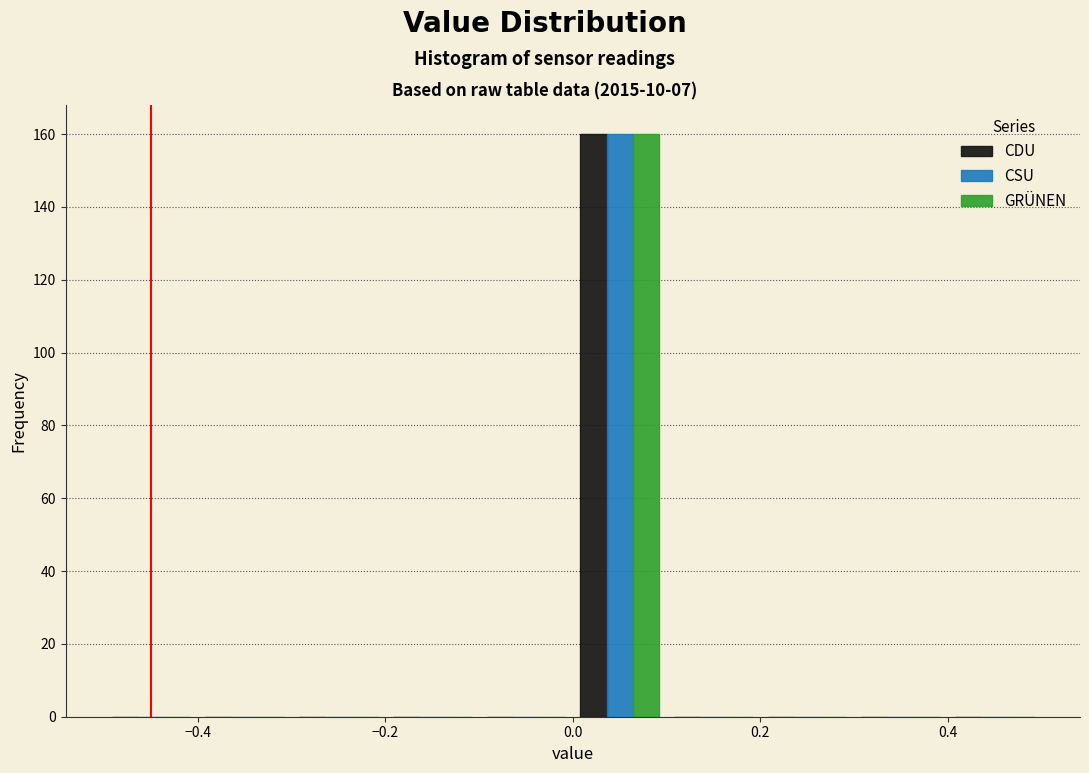

Reading left to right, transcribe this chart: for each range on the x-axis, give the height of each series' bar. The values are not printed on the chart, so give them approximately, as read against the axis.

-0.5 to -0.4: CDU=0	CSU=0	GRÜNEN=0
-0.4 to -0.3: CDU=0	CSU=0	GRÜNEN=0
-0.3 to -0.2: CDU=0	CSU=0	GRÜNEN=0
-0.2 to -0.1: CDU=0	CSU=0	GRÜNEN=0
-0.1 to 0.0: CDU=0	CSU=0	GRÜNEN=0
0.0 to 0.1: CDU=160	CSU=160	GRÜNEN=160
0.1 to 0.2: CDU=0	CSU=0	GRÜNEN=0
0.2 to 0.3: CDU=0	CSU=0	GRÜNEN=0
0.3 to 0.4: CDU=0	CSU=0	GRÜNEN=0
0.4 to 0.5: CDU=0	CSU=0	GRÜNEN=0